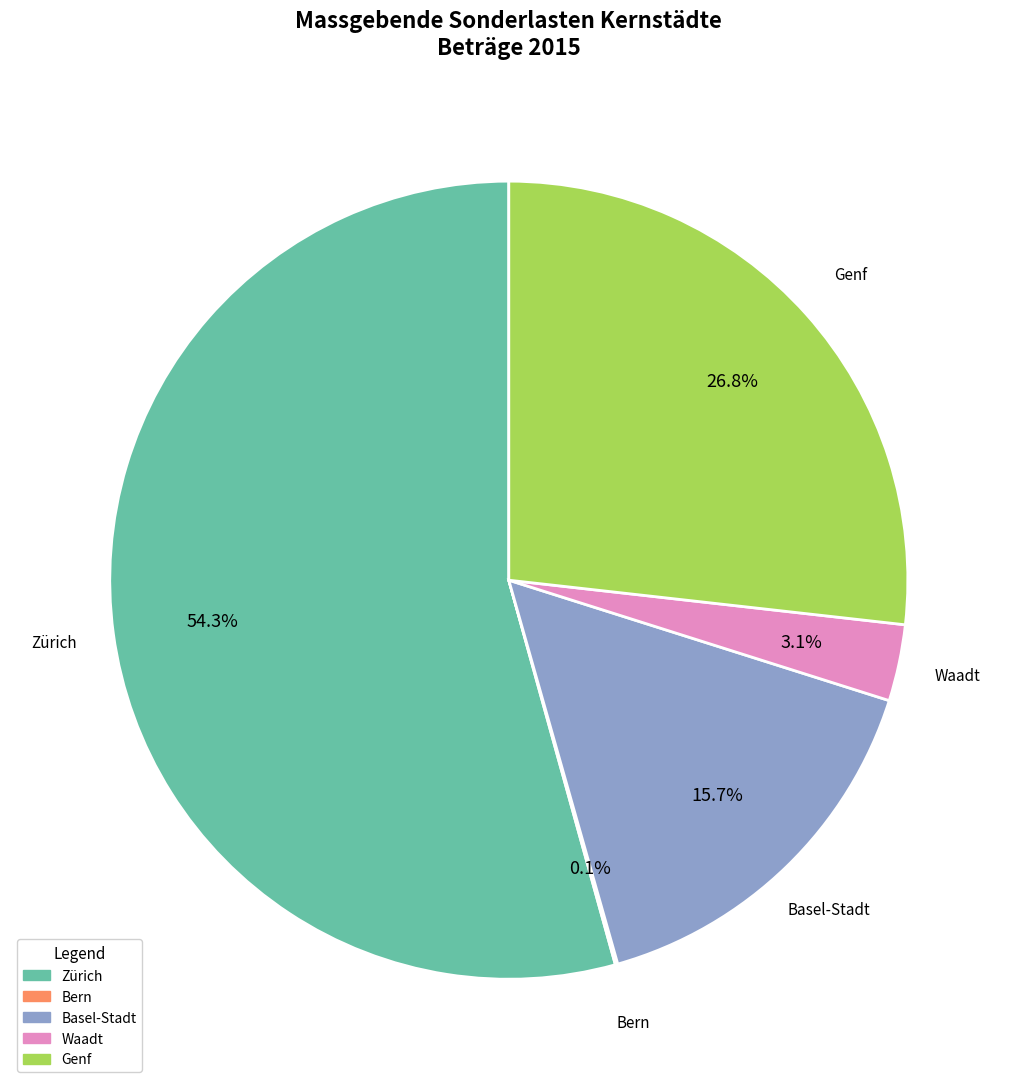

To the nearest percent, what portion does Basel-Stadt represent?

16%